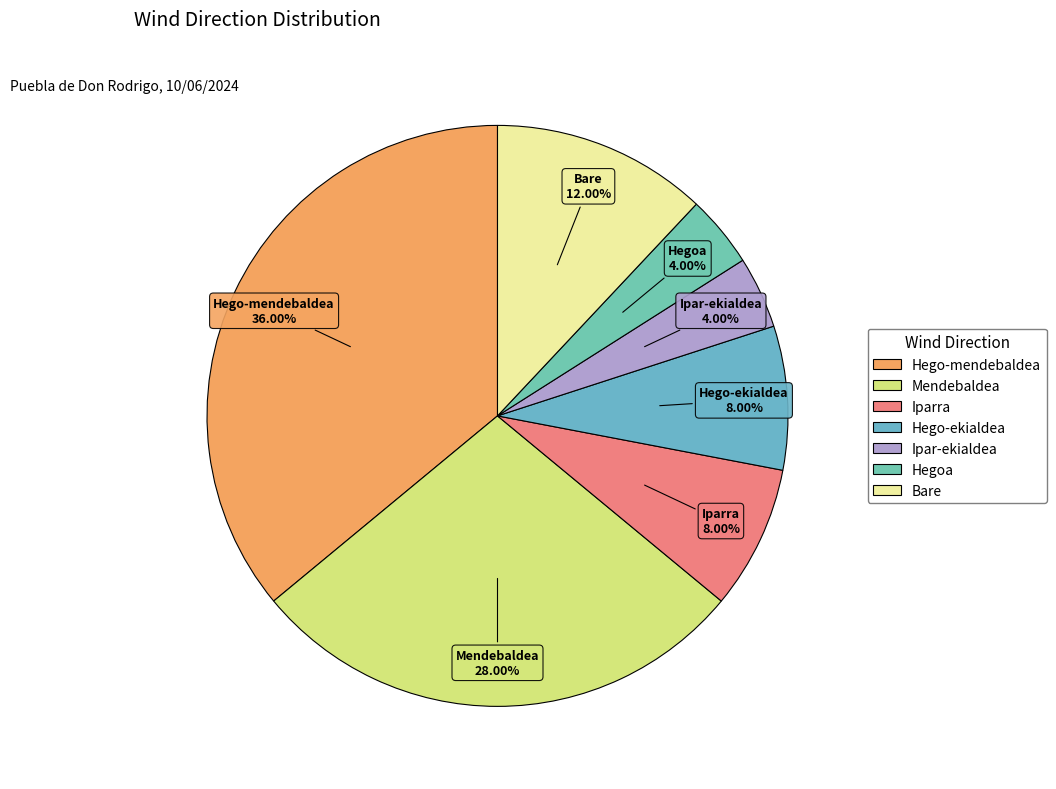

How many slices are in this pie chart?

7